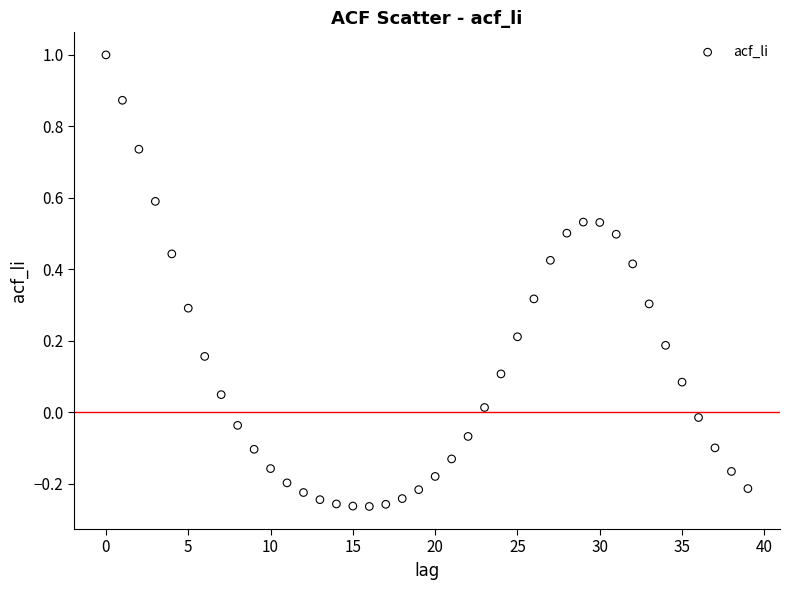

What is the range of Y values (max minus min)?

1.3